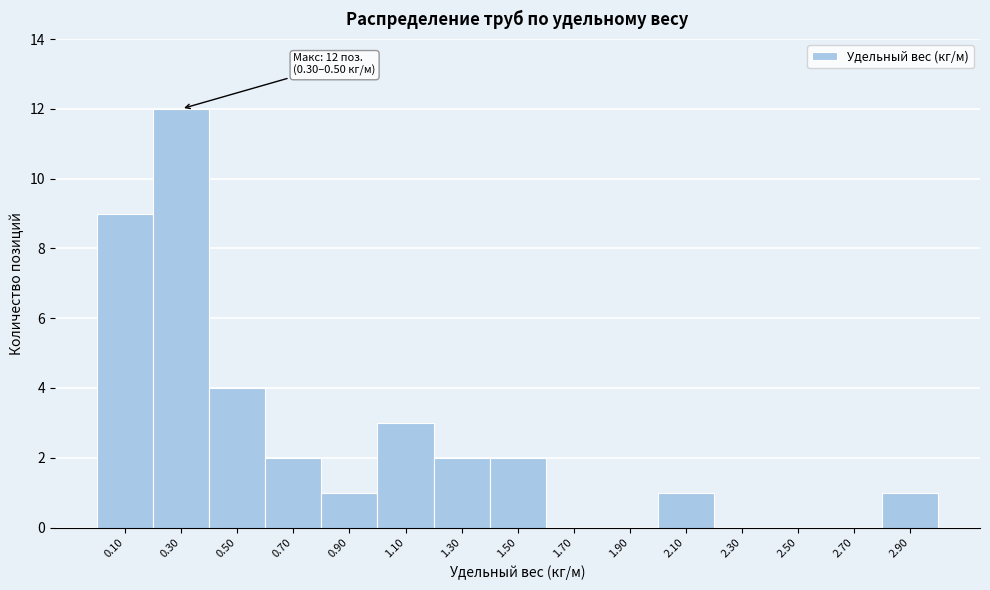

Reading left to right, extract all data points from this chart.

0.10=9	0.30=12	0.50=4	0.70=2	0.90=1	1.10=3	1.30=2	1.50=2	1.70=0	1.90=0	2.10=1	2.30=0	2.50=0	2.70=0	2.90=1